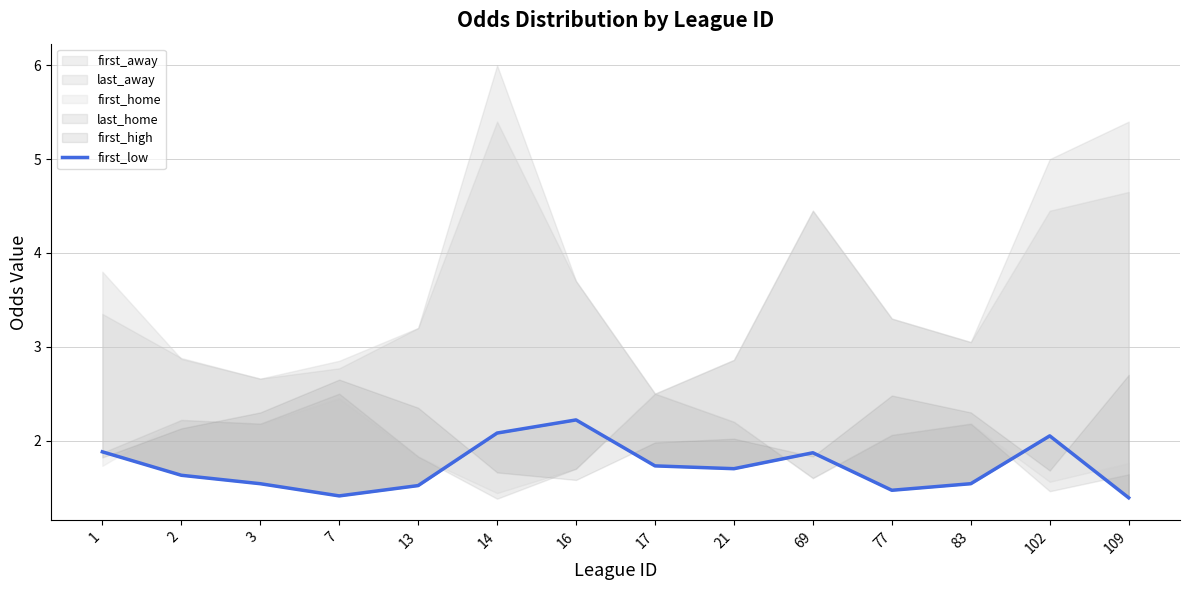

What is the difference between the second highest and minimum values?

0.7